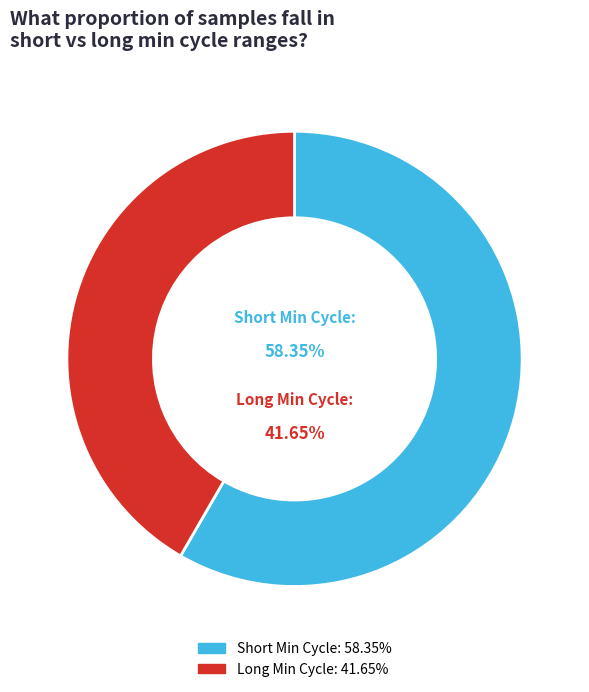

True or false: 28 accounts for 22% of the total.

False